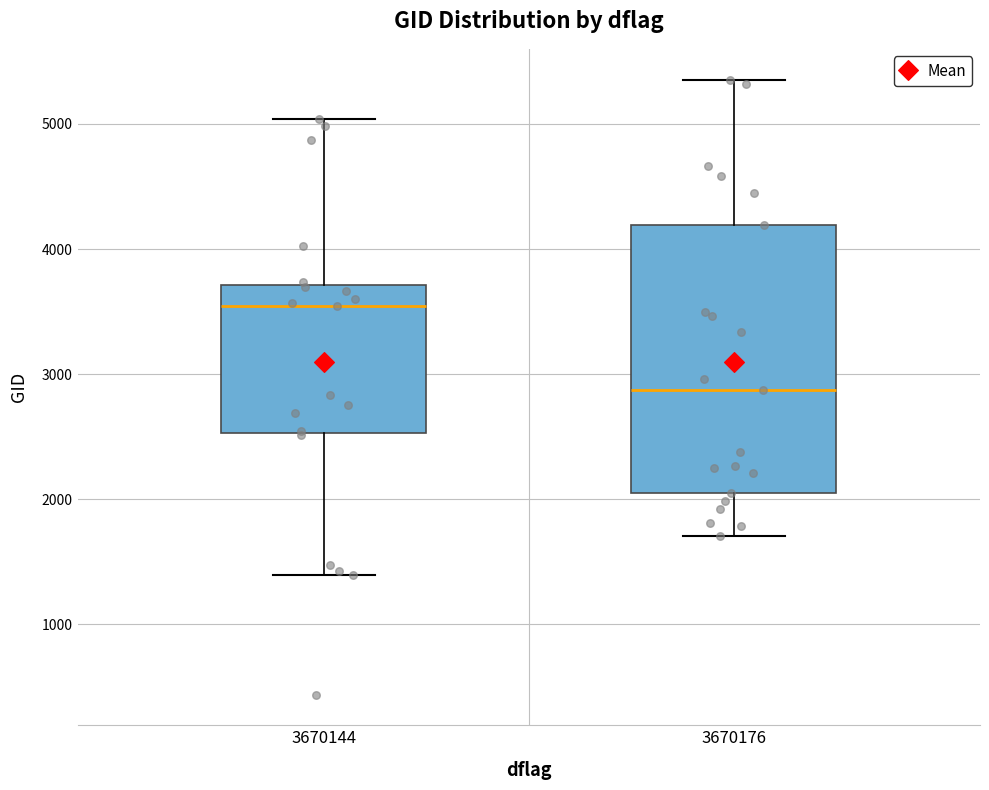

Where is the upper edge of the box at x = 3670144 on the y-axis? The values are not printed on the chart, so give them approximately, as read against the axis.

3700